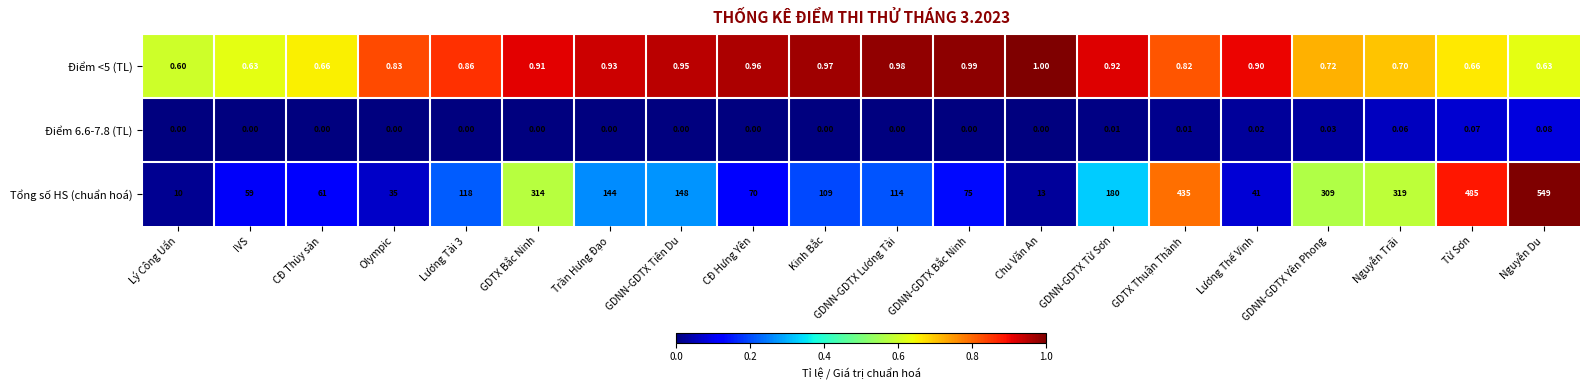

Which series changed the most between Lương Tài 3 and Trần Hưng Đạo?

Tổng số HS (chuẩn hoá)